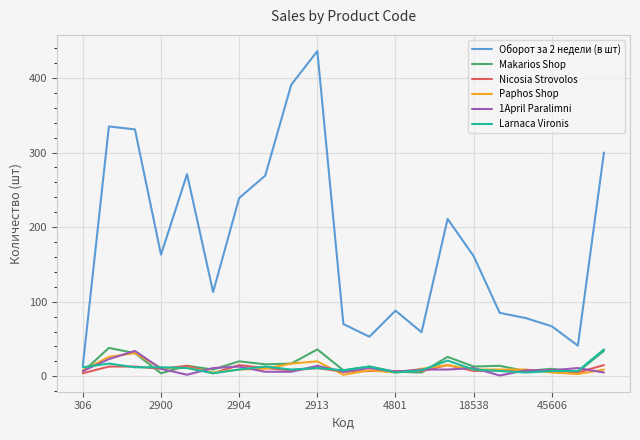

What are all the series names shown in the legend?

Оборот за 2 недели (в шт), Makarios Shop, Nicosia Strovolos, Paphos Shop, 1April Paralimni, Larnaca Vironis